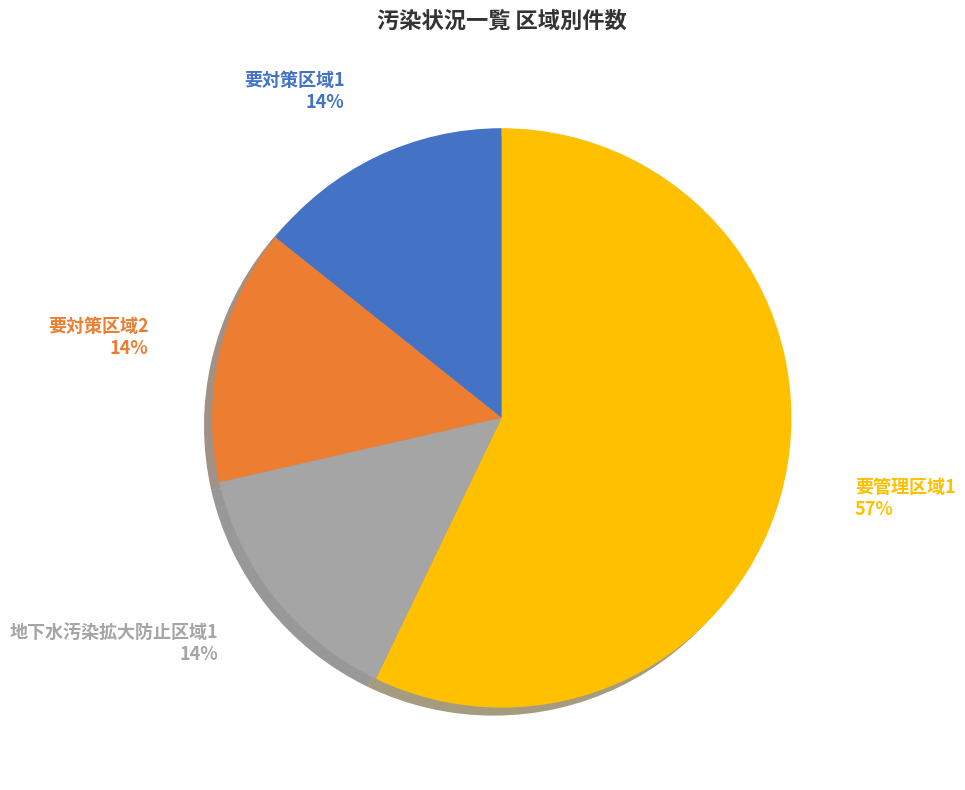

What is the largest slice in the pie chart?

要管理区域1